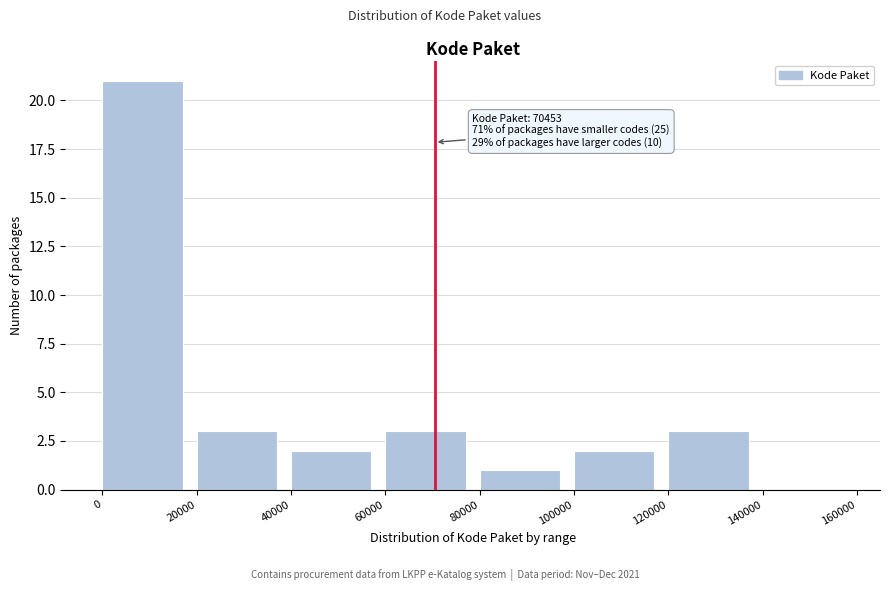

Over which range of the x-axis is the bar tallest?

0 to 20000